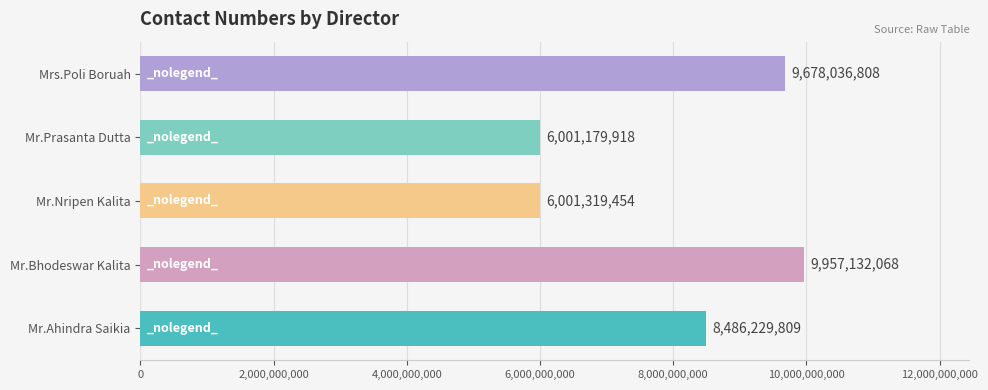

At which category does the chart reach its peak across all series?

Mr.Bhodeswar Kalita